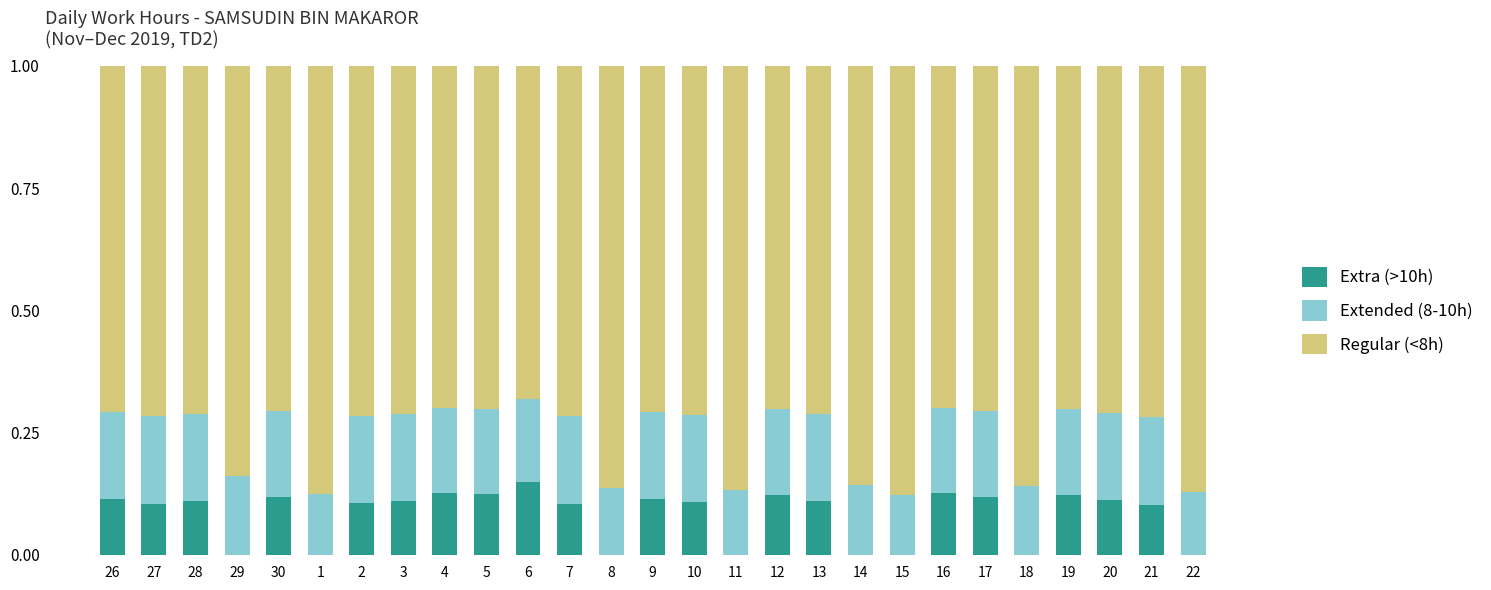

At which label does Extra (>10h) reach its peak?

6